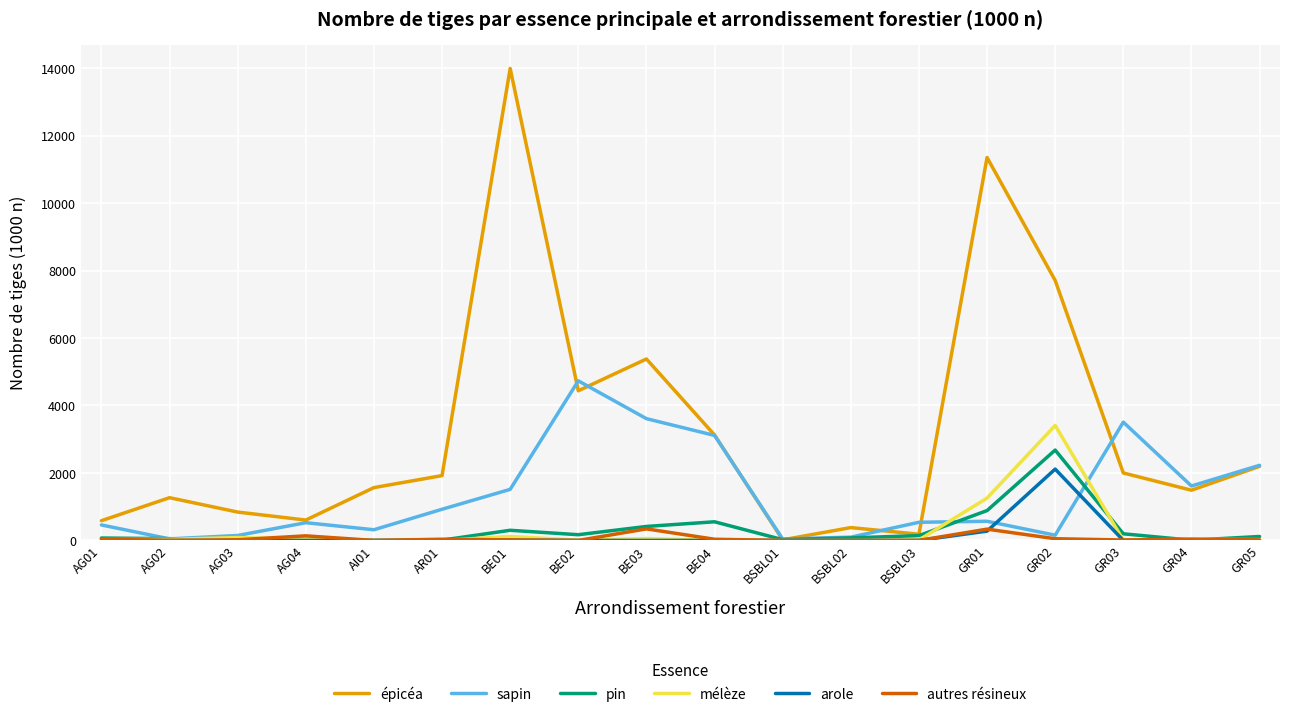

What are all the series names shown in the legend?

épicéa, sapin, pin, mélèze, arole, autres résineux